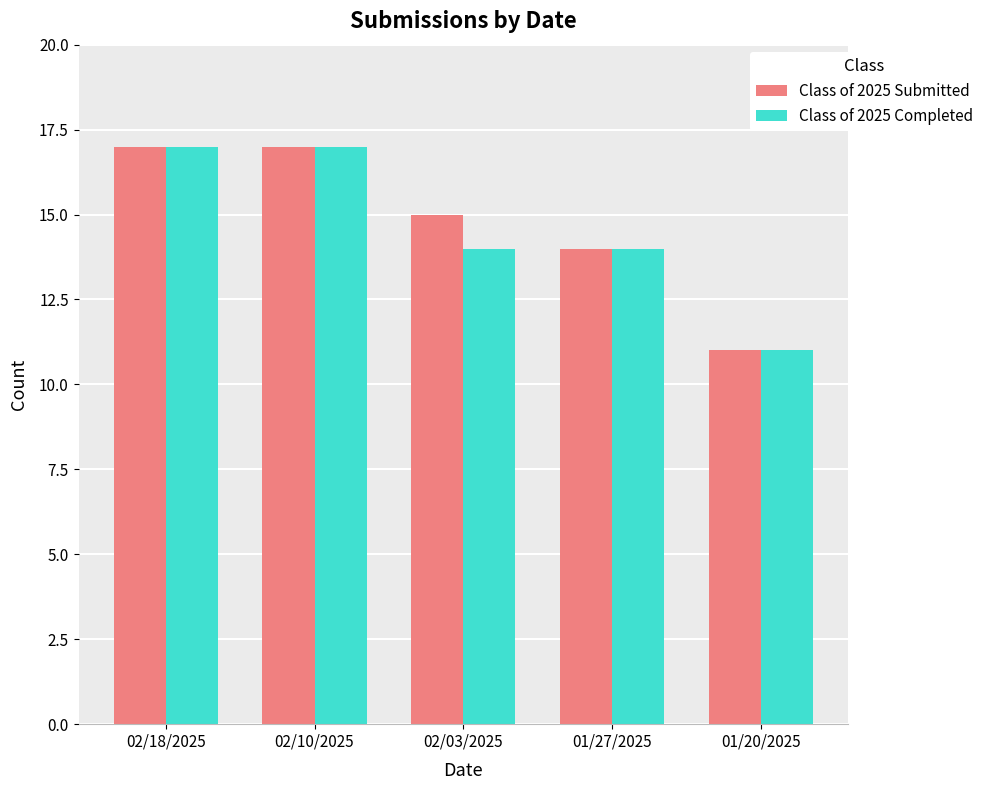

Reading left to right, extract all data points from this chart.

Class of 2025 Submitted: 02/18/2025=17	02/10/2025=17	02/03/2025=15	01/27/2025=14	01/20/2025=11
Class of 2025 Completed: 02/18/2025=17	02/10/2025=17	02/03/2025=14	01/27/2025=14	01/20/2025=11